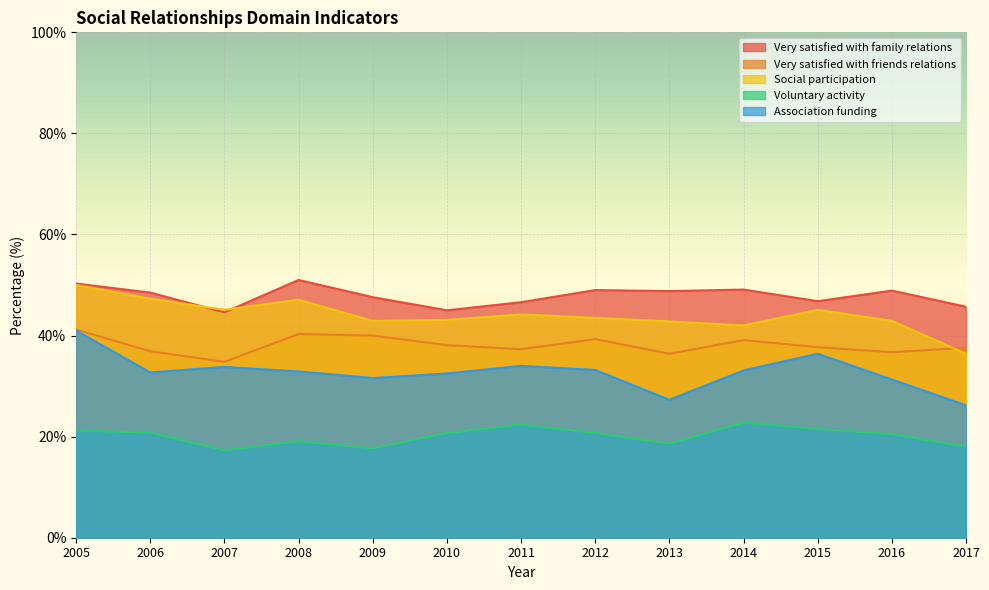

After their last crossing, which series has the higher values: Very satisfied with family relations or Social participation?

Very satisfied with family relations